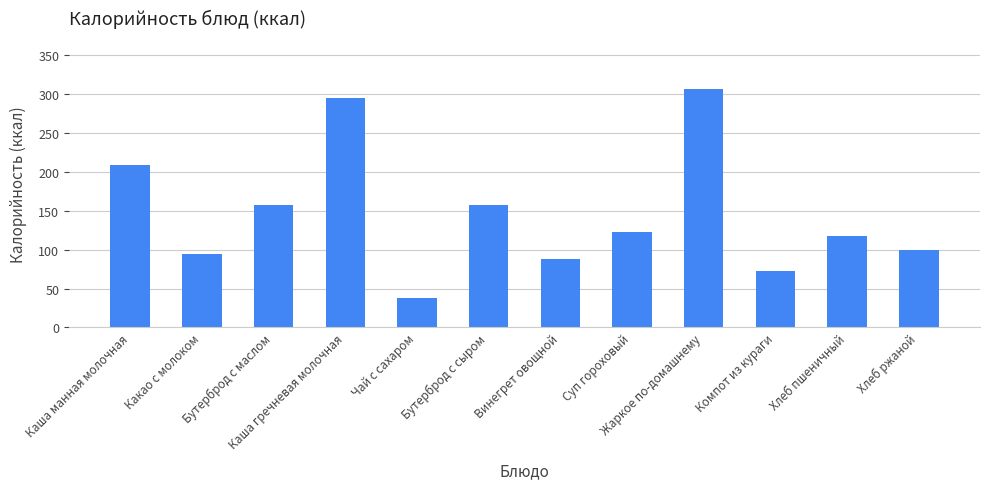

What is the minimum value shown in the chart?

38.0